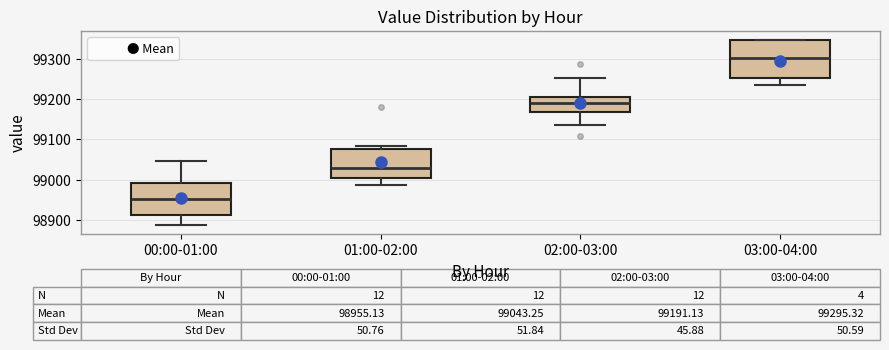

Which box's median line is the lowest?

00:00-01:00